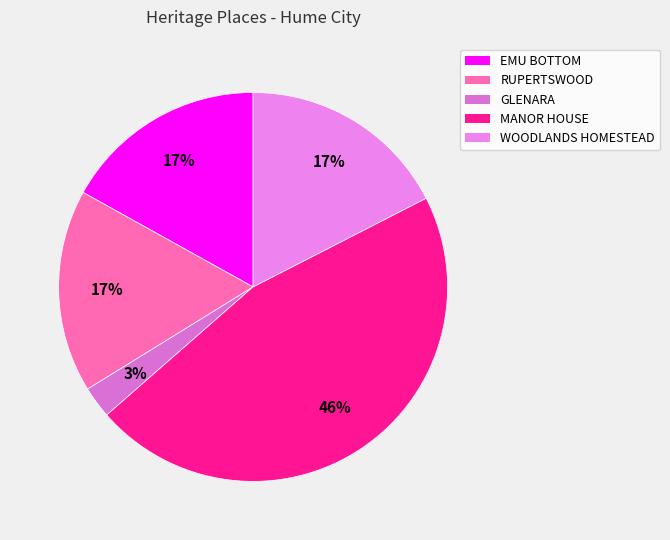

How many segments does this pie chart have?

5